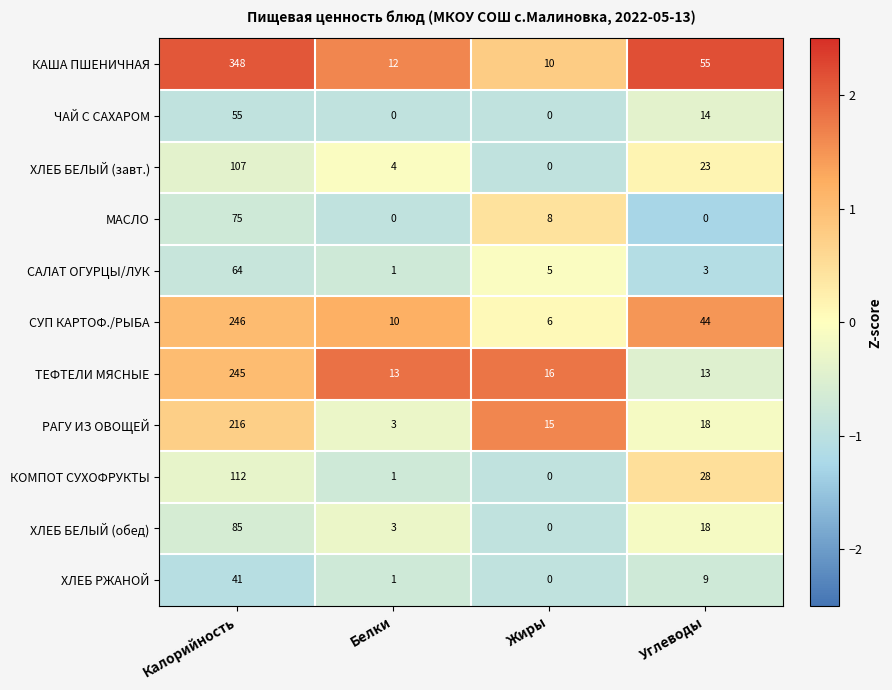

What is the spread (max minus min) of values at Калорийность?

307